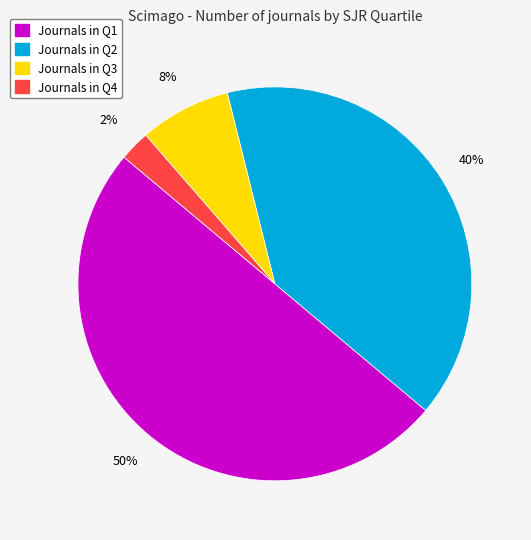

To the nearest percent, what is the average slice percentage?

25%